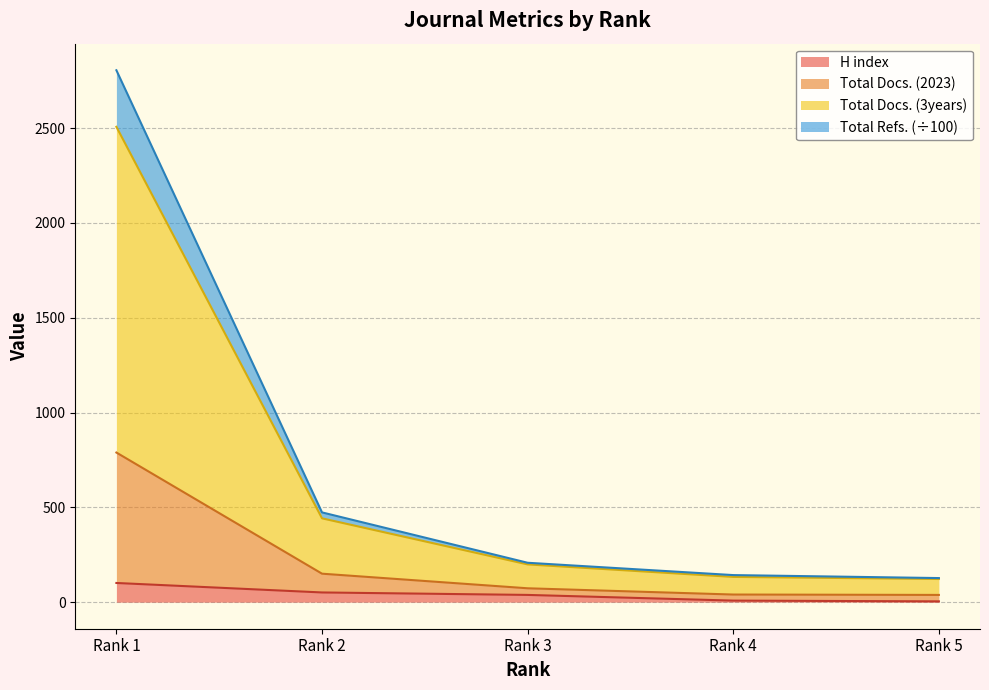

Between Rank 4 and Rank 3, which is larger?

Rank 3